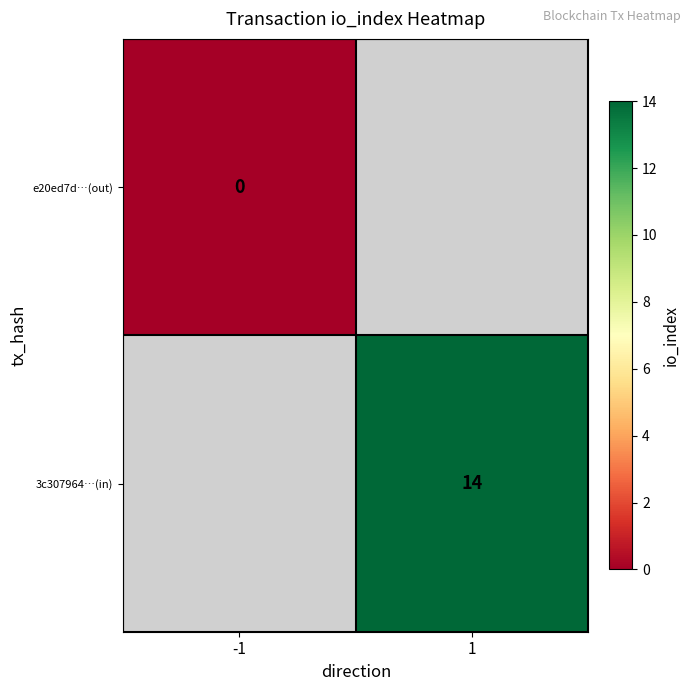

Count the number of categories in the chart.

2